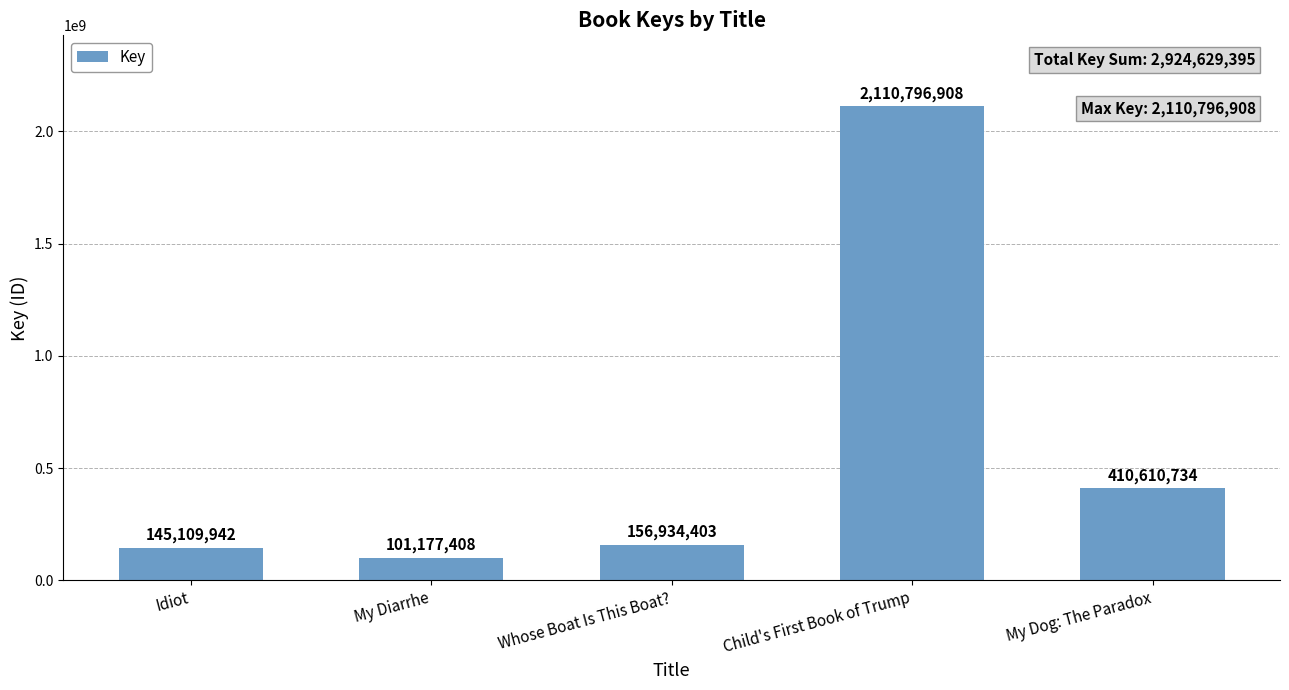

Where is the data nearest to the value 1105987158?

My Dog: The Paradox